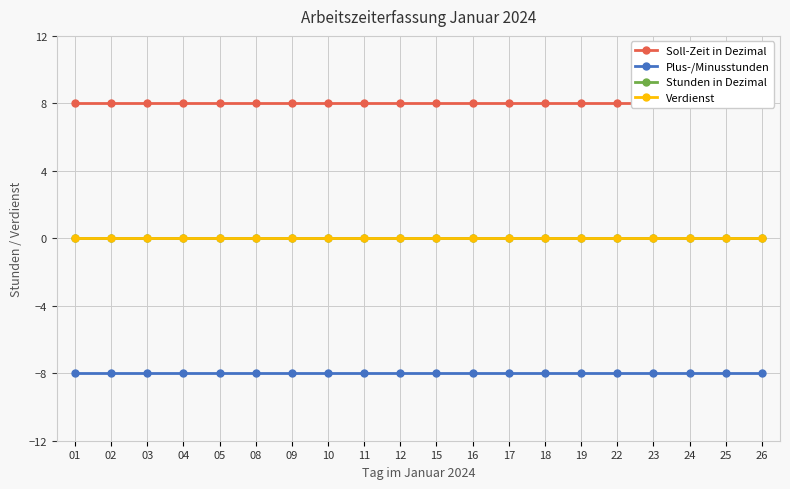

Is it true that Plus-/Minusstunden equals -10 at 08?

False